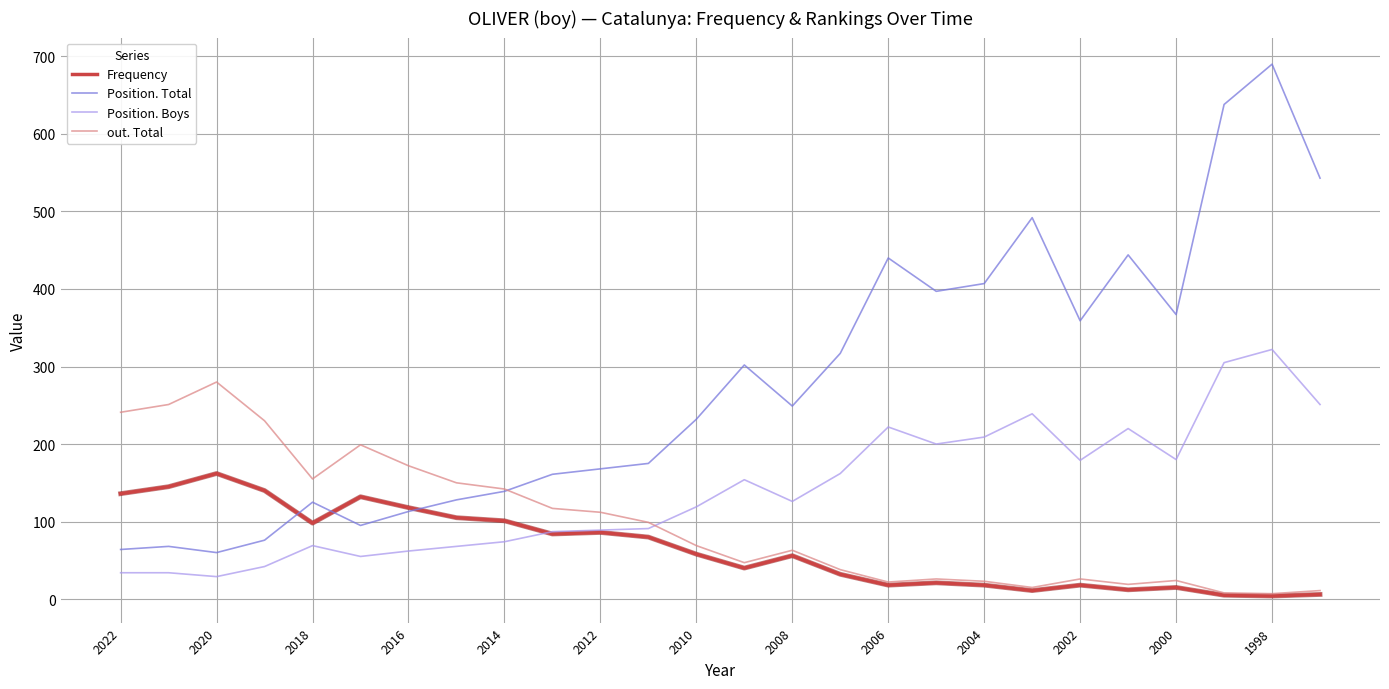

True or false: Position. Boys and Position. Total intersect in this chart.

False